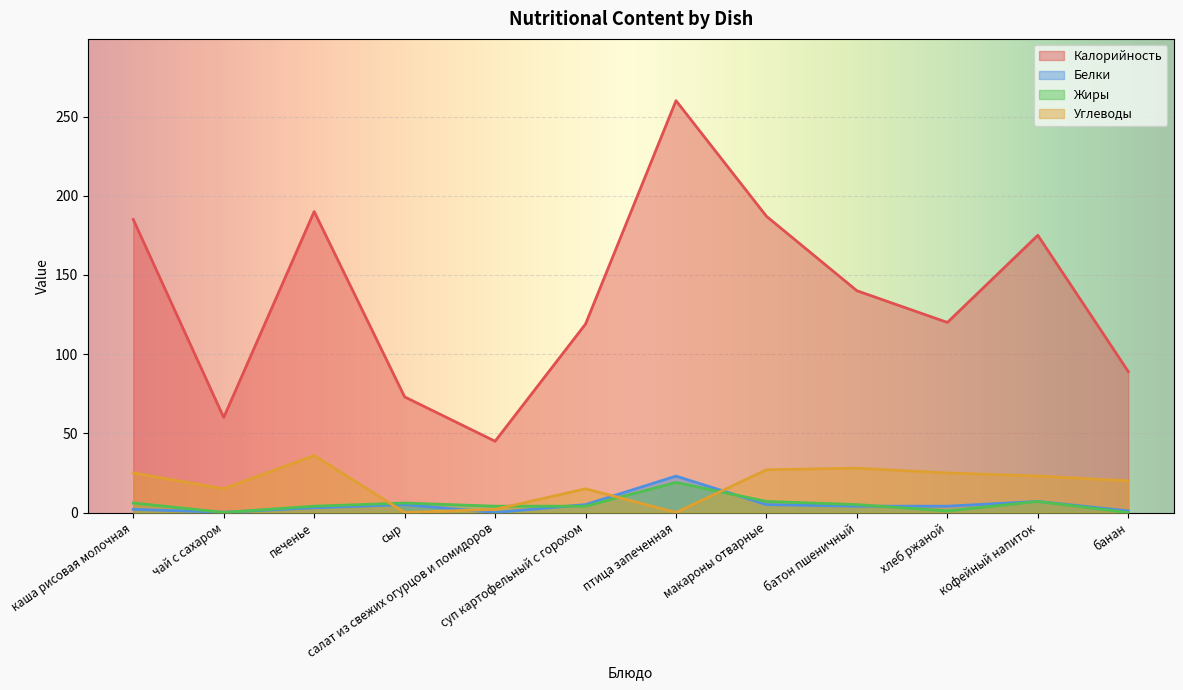

Is it true that Калорийность equals 100.1 at чай с сахаром?

False